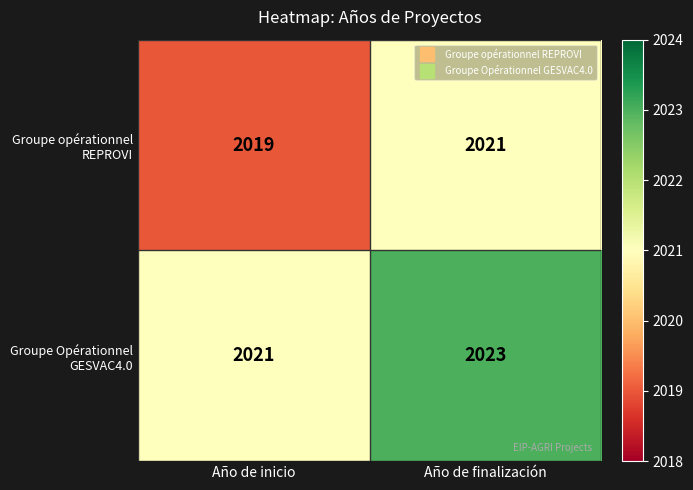

What is the total value across all series at Año de finalización?

4044